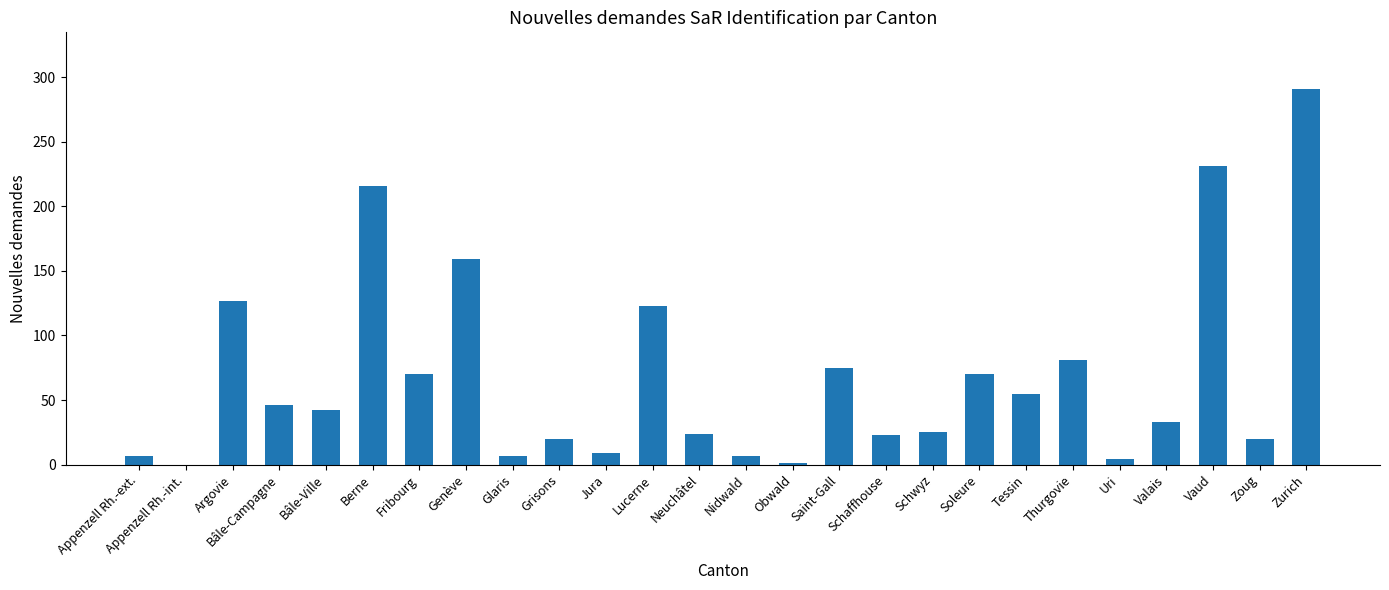

Count the number of categories in the chart.

26